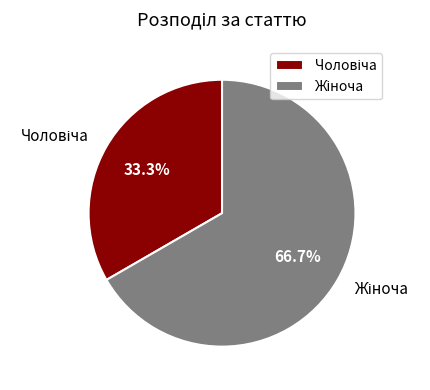

Does any single category account for the majority?

Yes